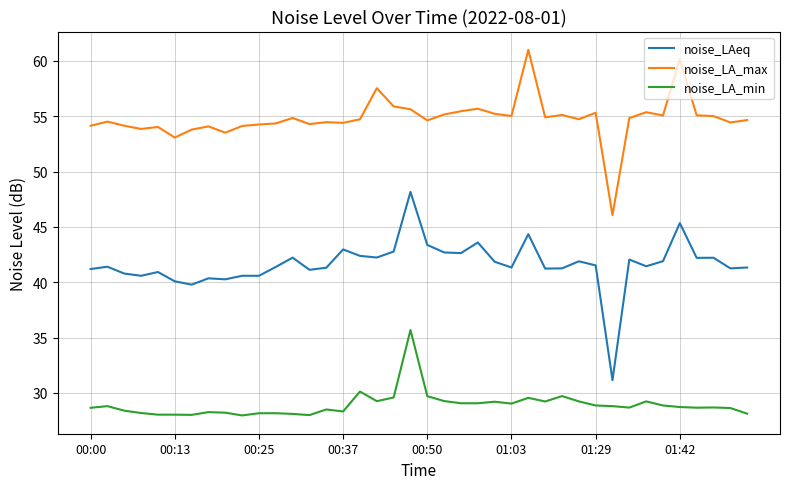

What is the maximum value shown in the chart?

61.0